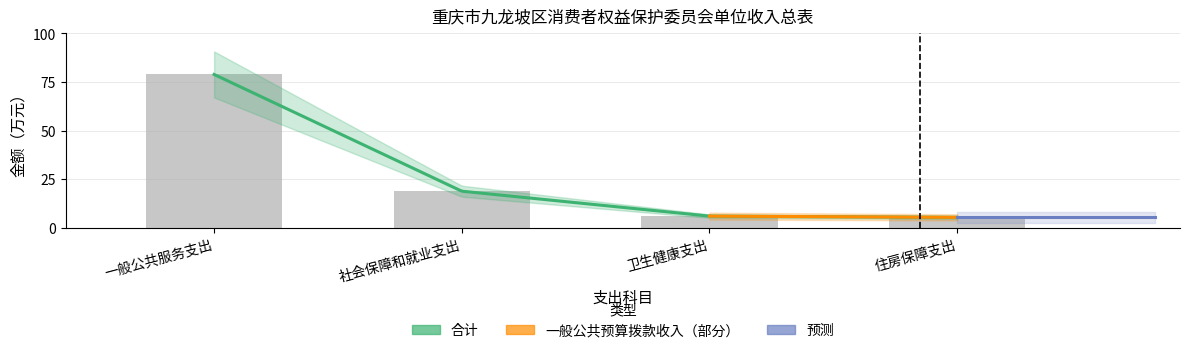

What is the sum of the values at 社会保障和就业支出 and 一般公共服务支出?

97.8